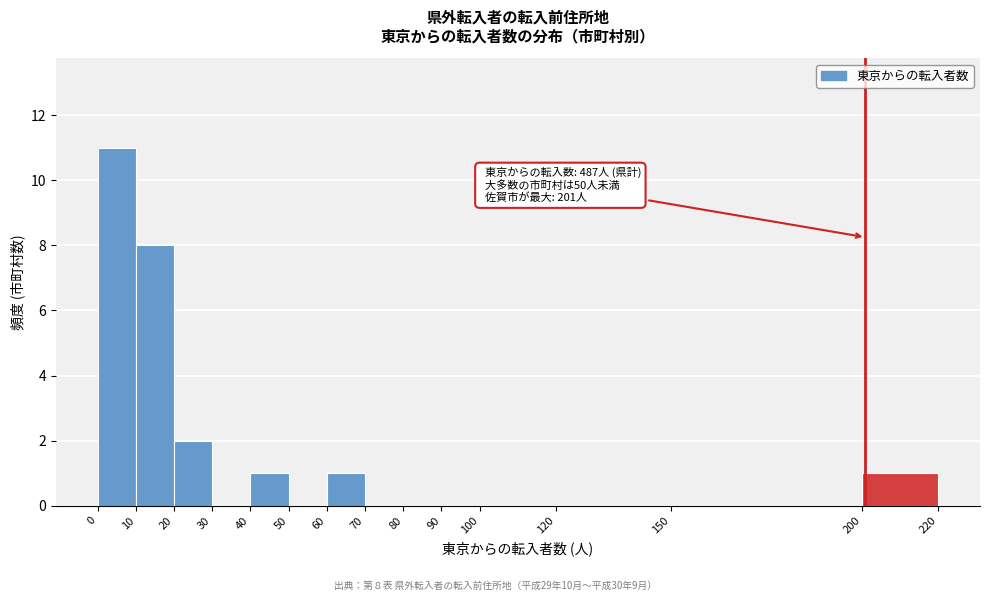

Which range on the x-axis has the tallest bar?

0 to 10